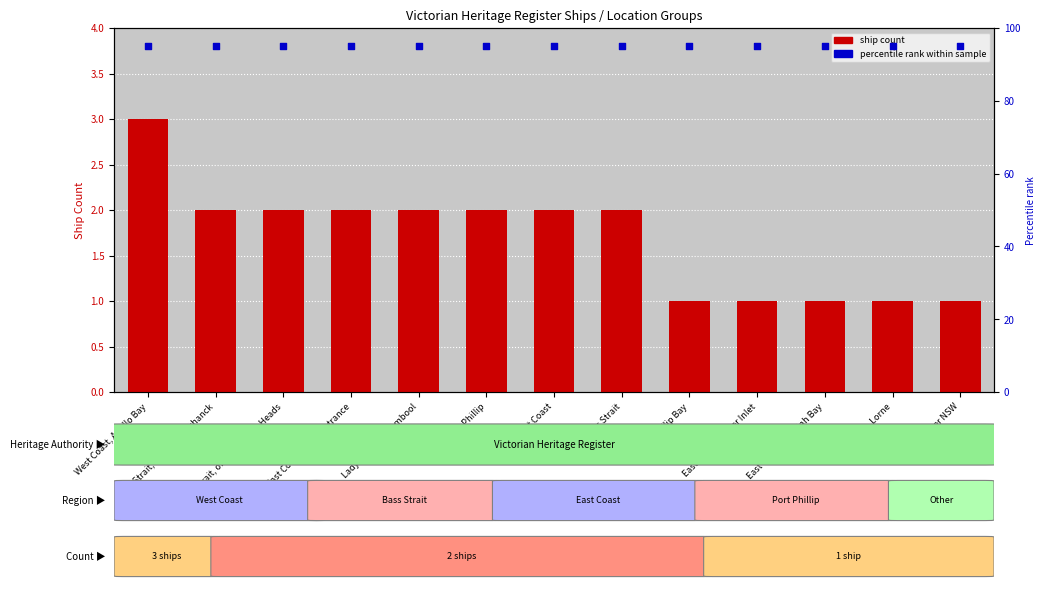

Which series reaches the minimum Y coordinate?

Ship Count